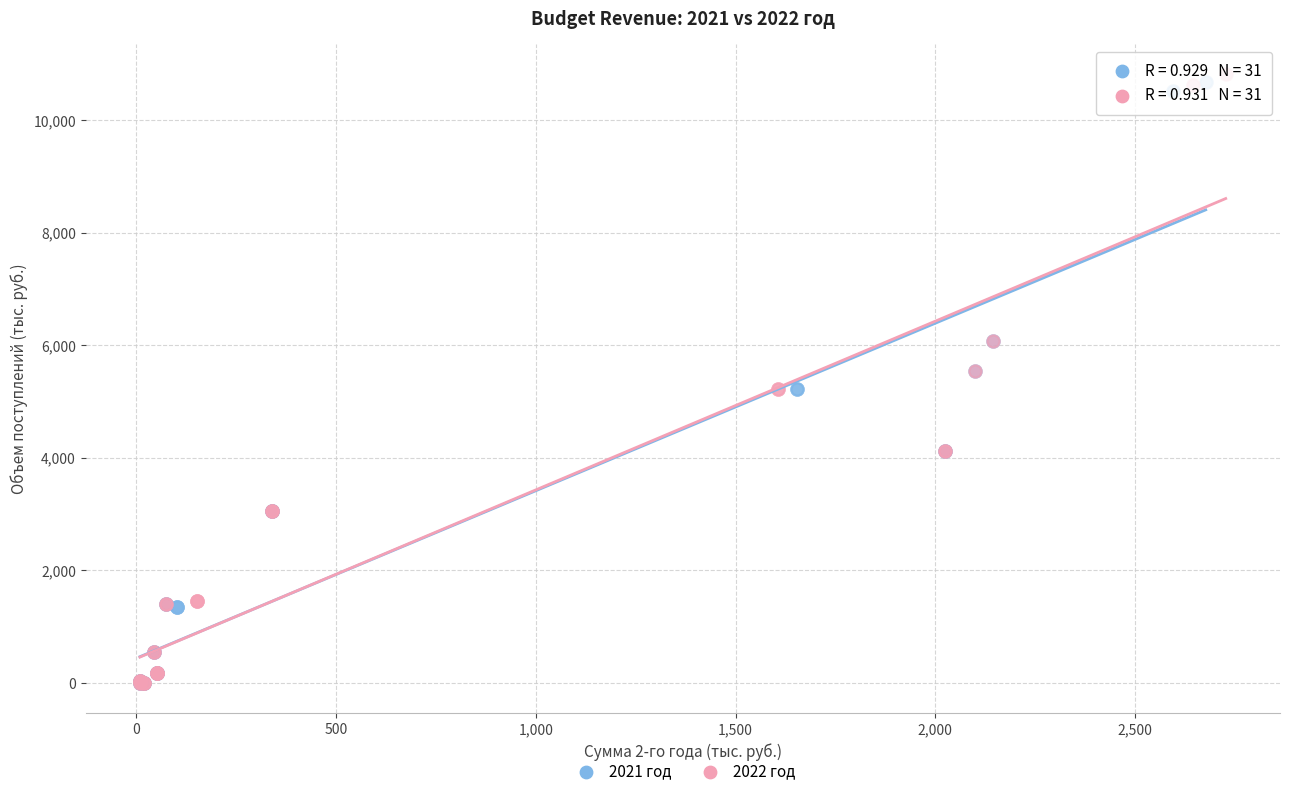

Which series has the widest spread of Y values?

2022 год